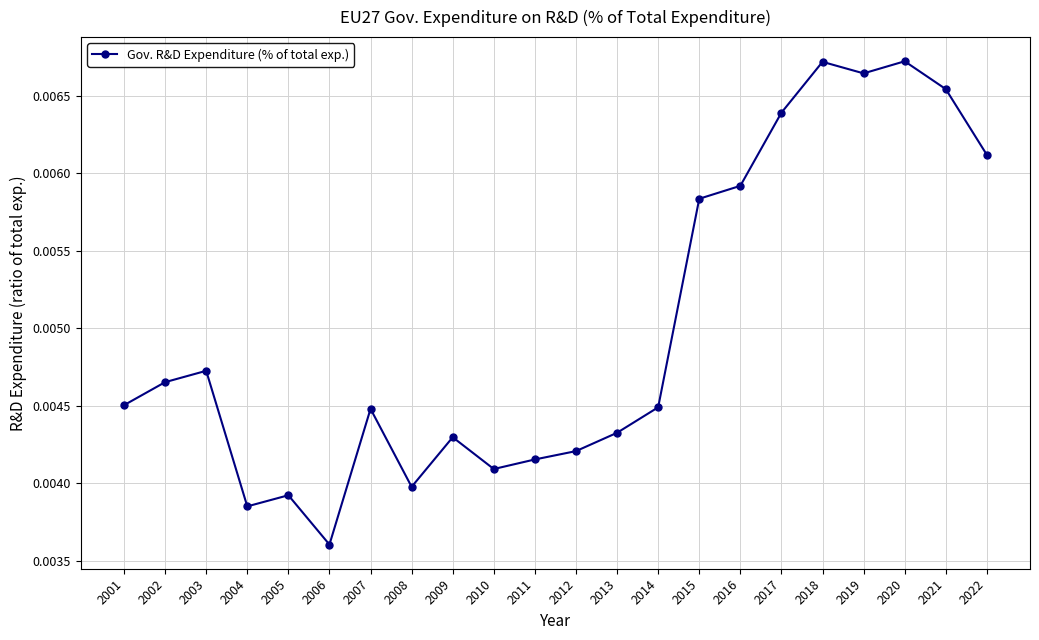

Where is the first local maximum?

2003